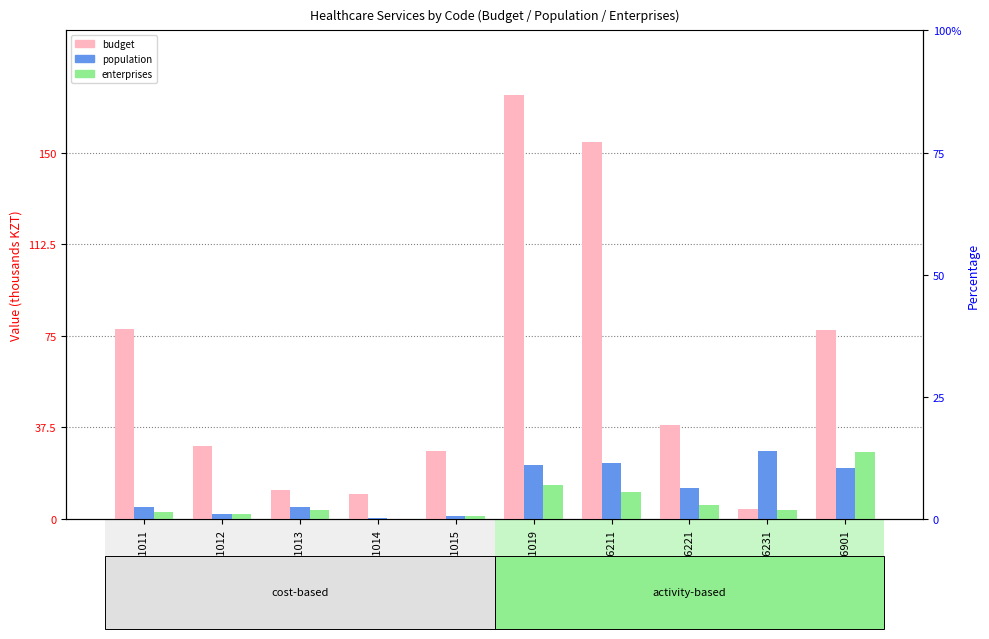

Reading right to left, list all the values displayed in this chart.

budget: 86901=77.5	86231=4.0	86221=38.5	86211=154.3	861019=173.6	861015=28.0	861014=10.2	861013=11.9	861012=29.7	861011=77.8
population: 86901=21.1	86231=27.7	86221=12.8	86211=22.9	861019=21.9	861015=1.2	861014=0.4	861013=4.8	861012=1.9	861011=5.0
enterprises: 86901=27.5	86231=3.8	86221=5.8	86211=11.0	861019=13.7	861015=1.1	861014=0.0	861013=3.8	861012=2.1	861011=3.0